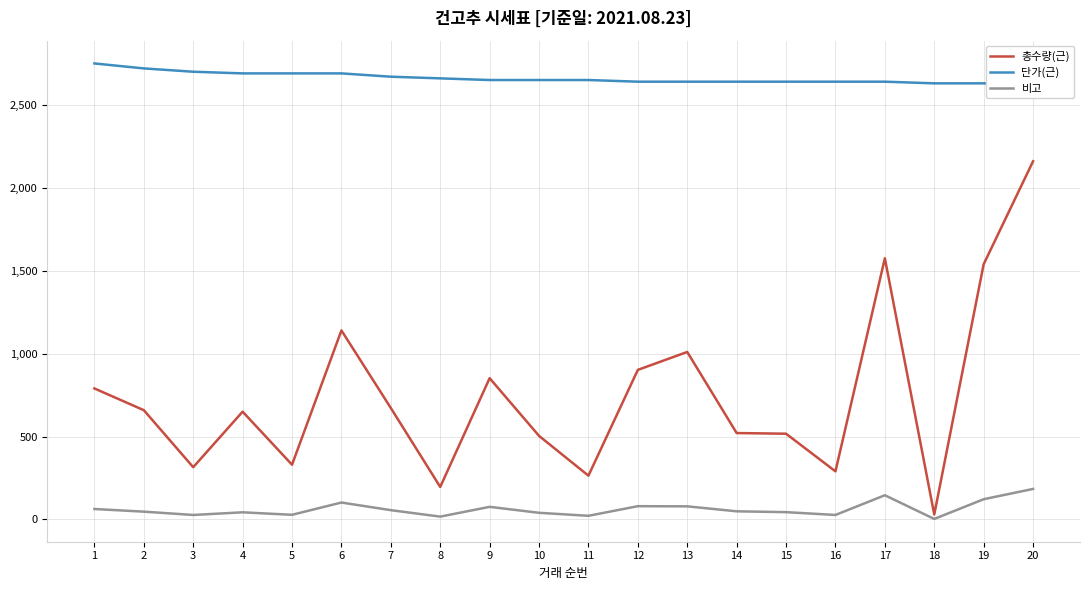

What is the total value across all series at 16?

2957